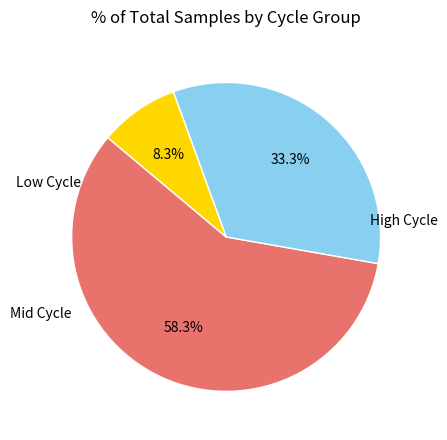

How many slices are in this pie chart?

3